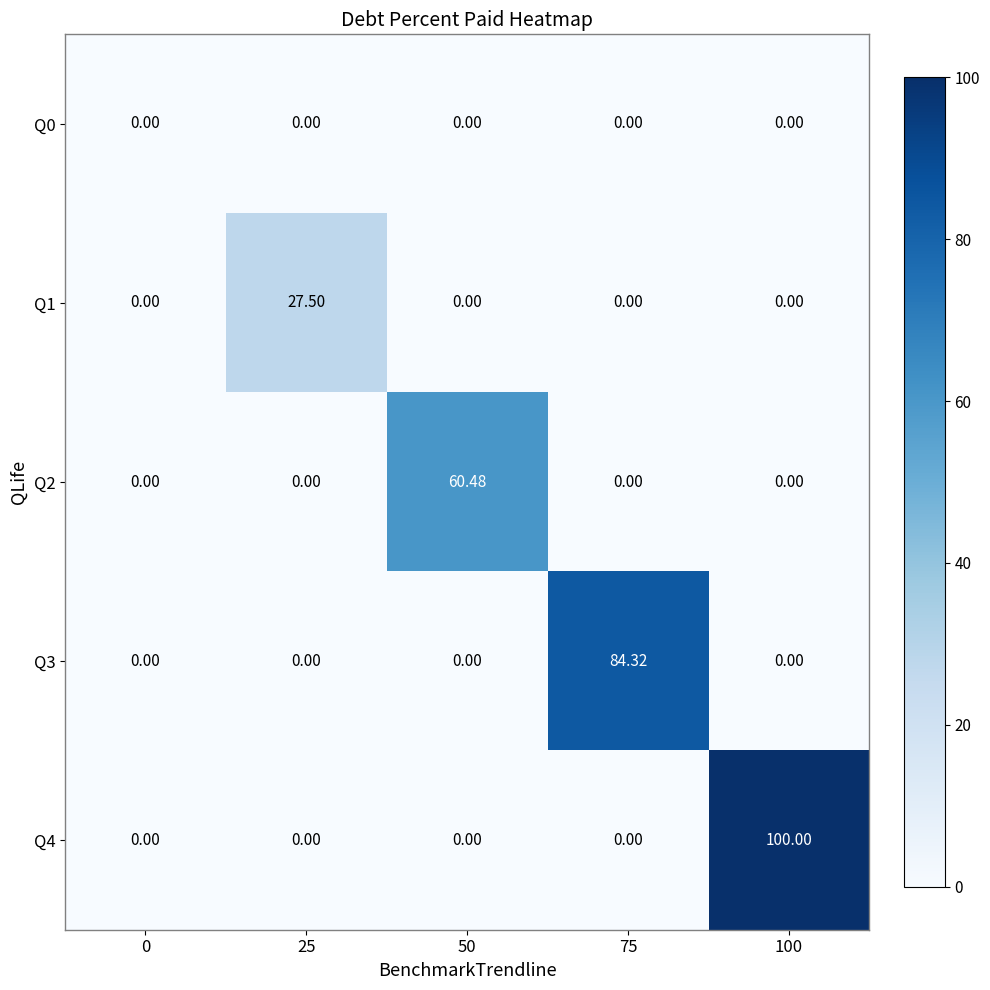

Which has a higher value, 50 or 0?

50